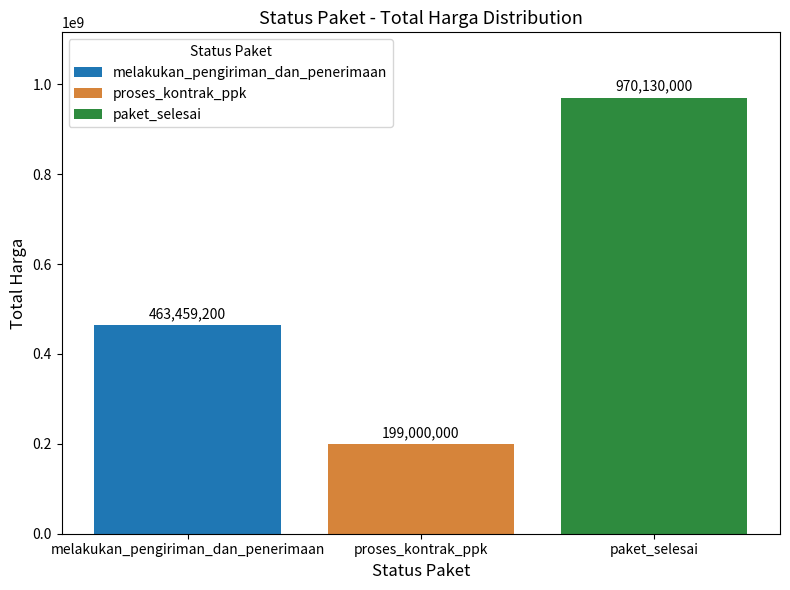

List the labels in order of value, largest first.

paket_selesai, melakukan_pengiriman_dan_penerimaan, proses_kontrak_ppk